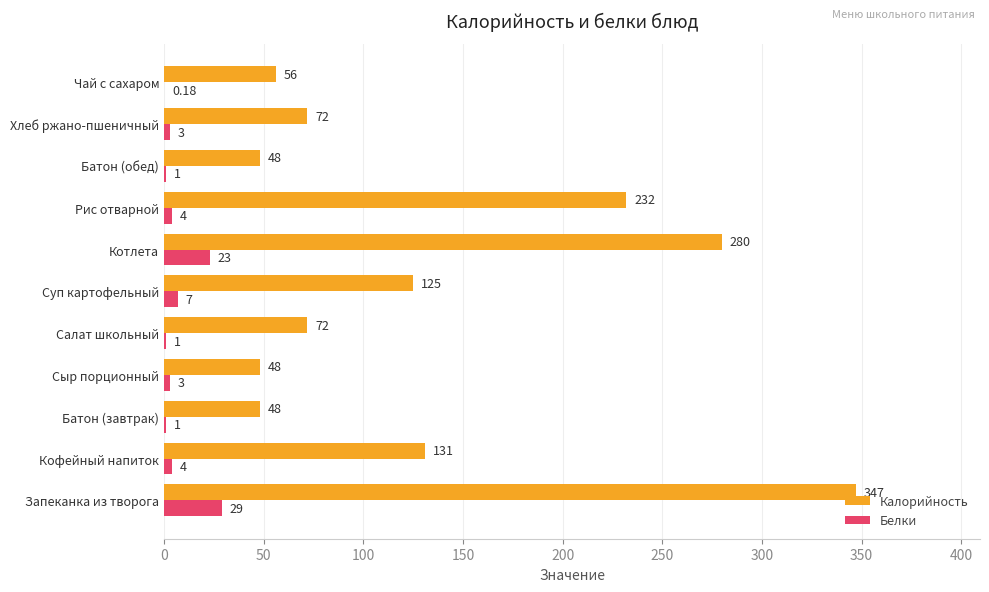

Between Суп картофельный and Хлеб ржано-пшеничный, which series saw the biggest shift?

Калорийность